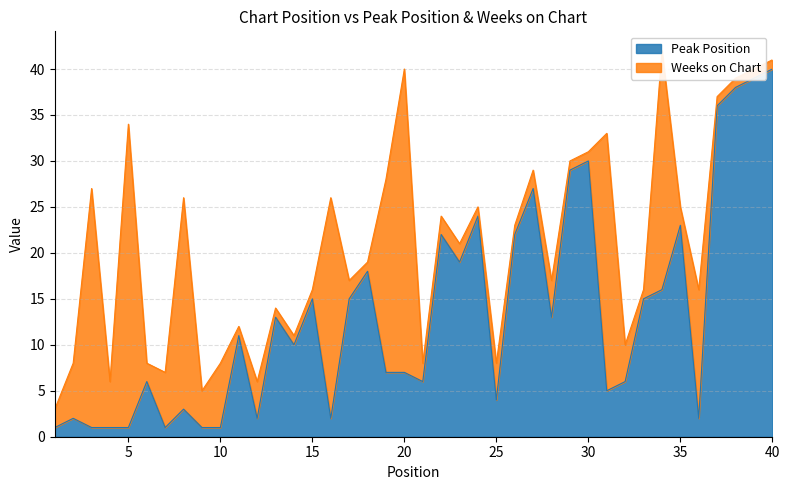

True or false: Peak Position has a value of 40 at 40.

True